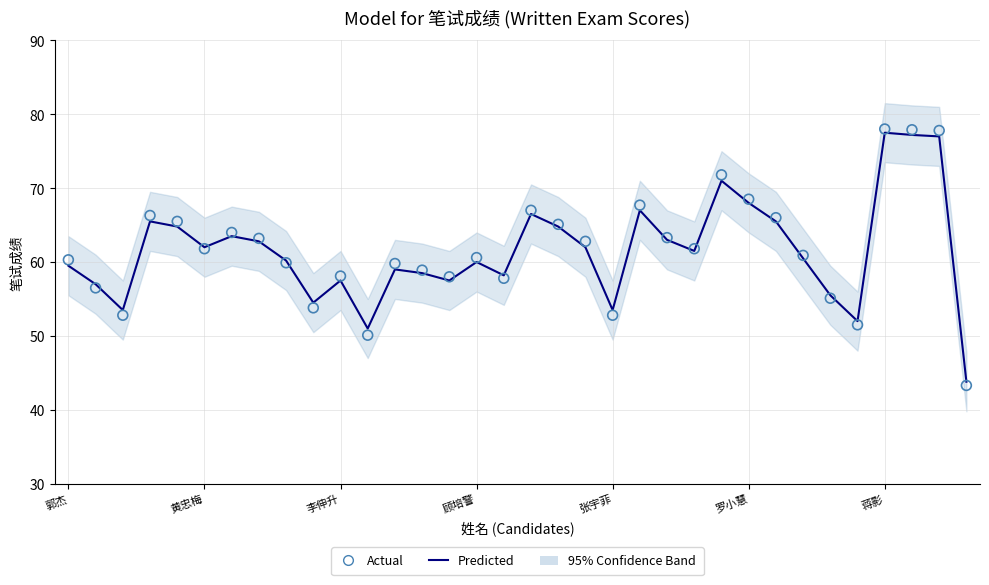

At which category is the sum across all series the highest?

蒋影